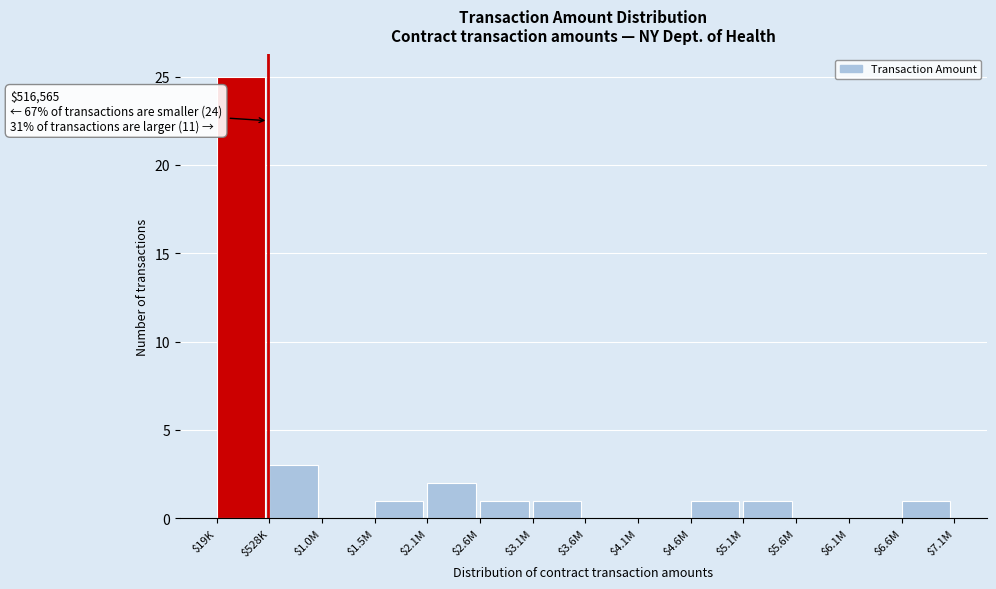

What is the sum of all values?

36